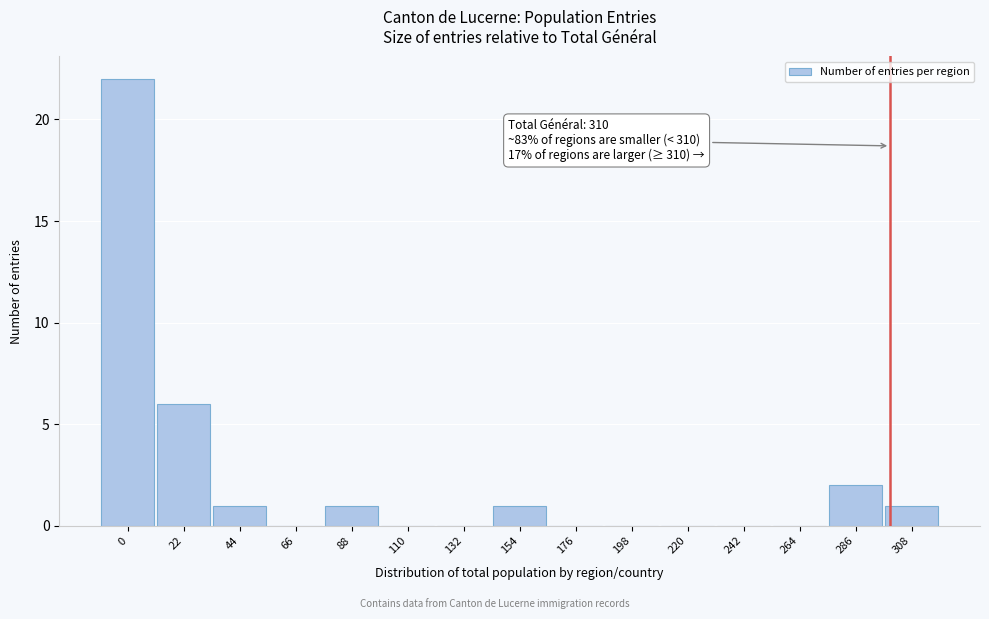

Reading left to right, extract all data points from this chart.

0=22	22=6	44=1	66=0	88=1	110=0	132=0	154=1	176=0	198=0	220=0	242=0	264=0	286=2	308=1